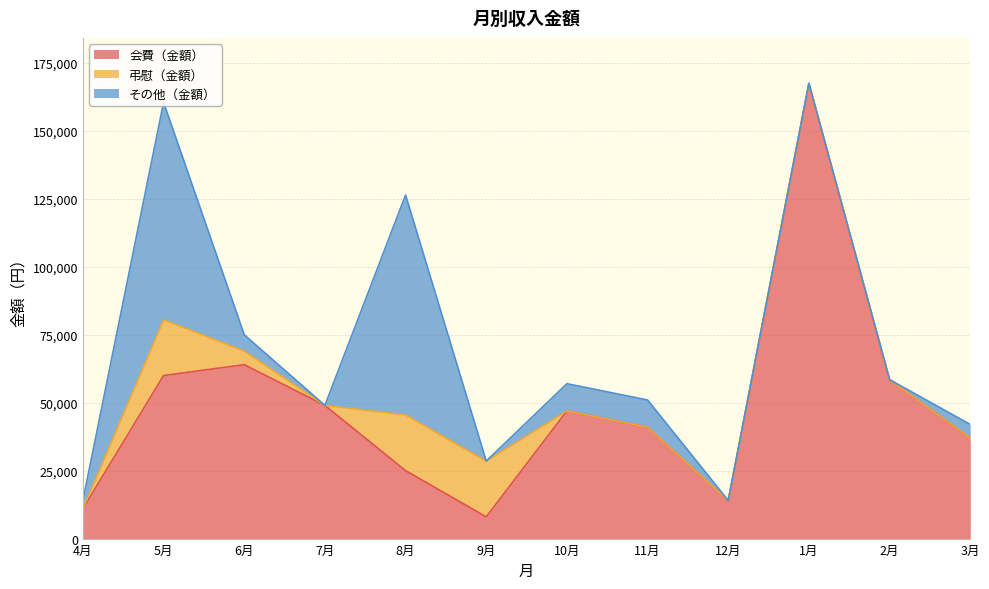

Does the chart display data point markers on the line(s)?

No